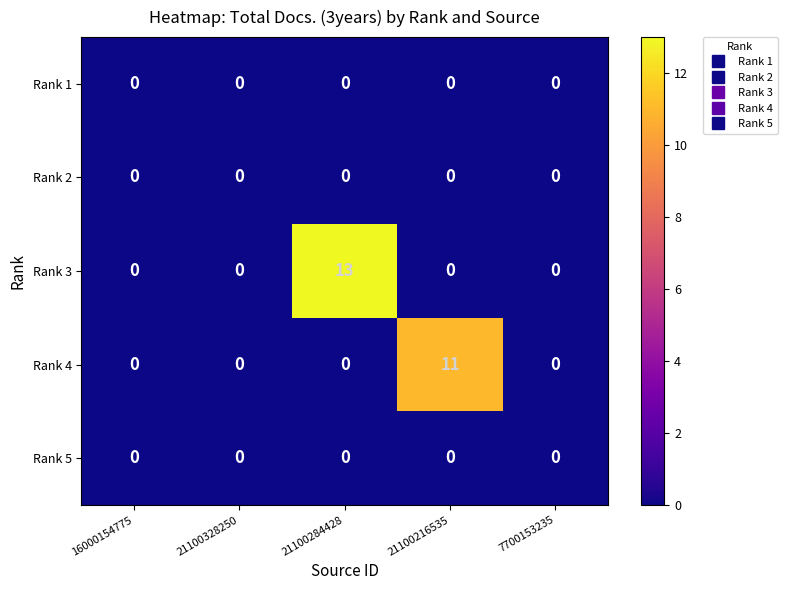

What is the maximum value shown in the chart?

13